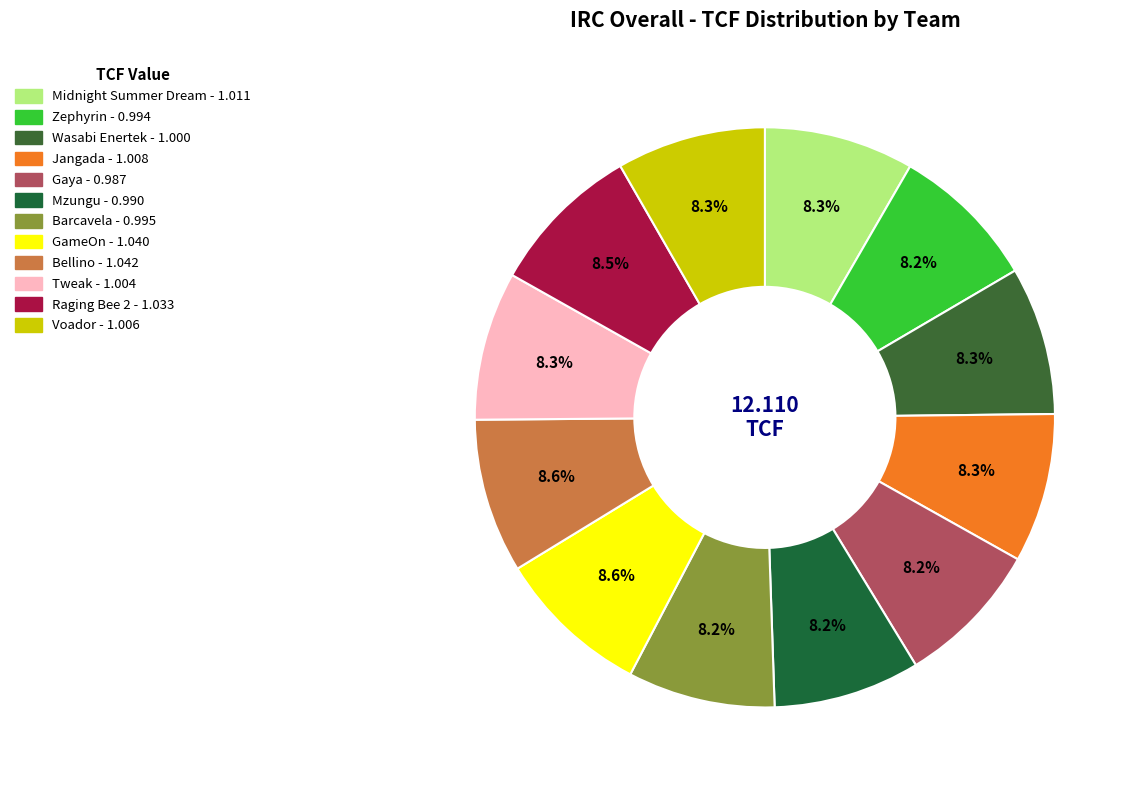

What percentage is the GameOn slice, to the nearest percent?

9%